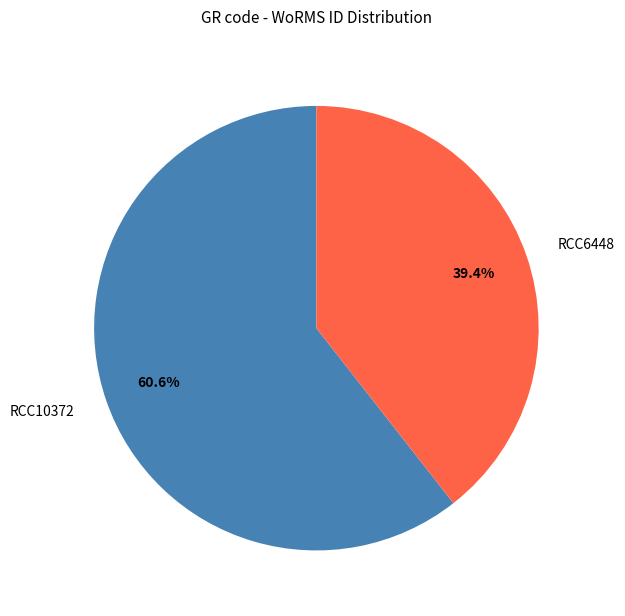

Does RCC6448 account for over 50% of the chart?

No